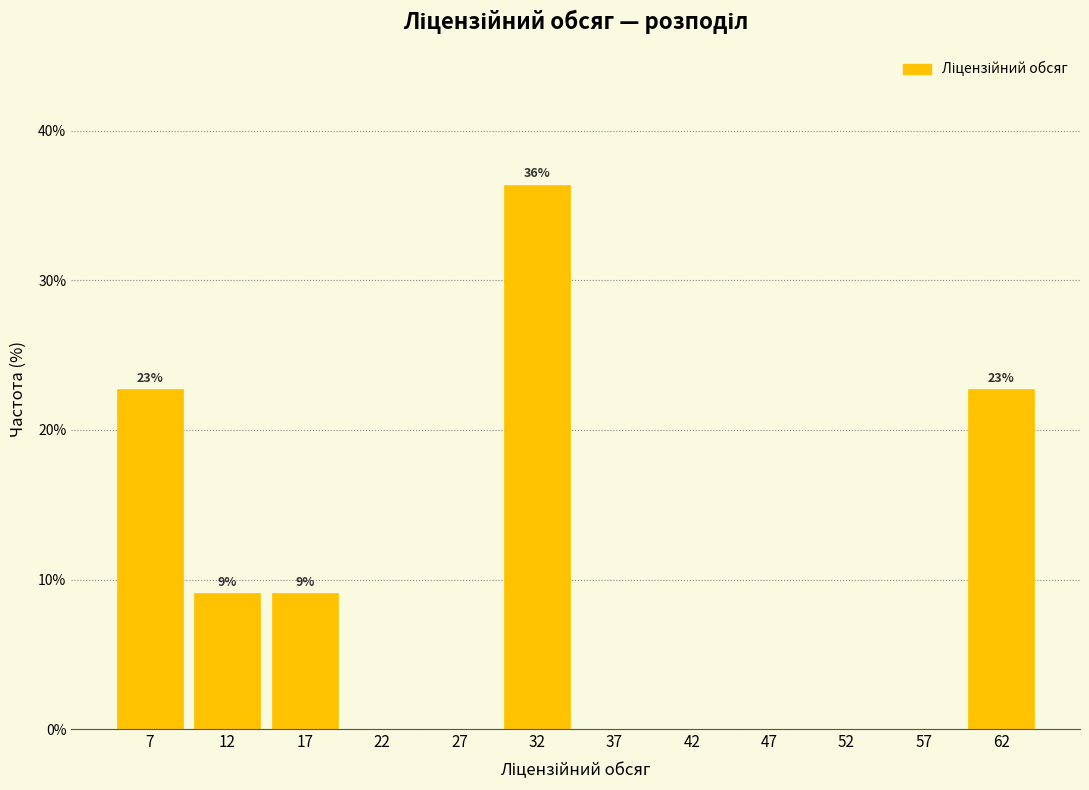

Over which range of the x-axis is the bar tallest?

30 to 35